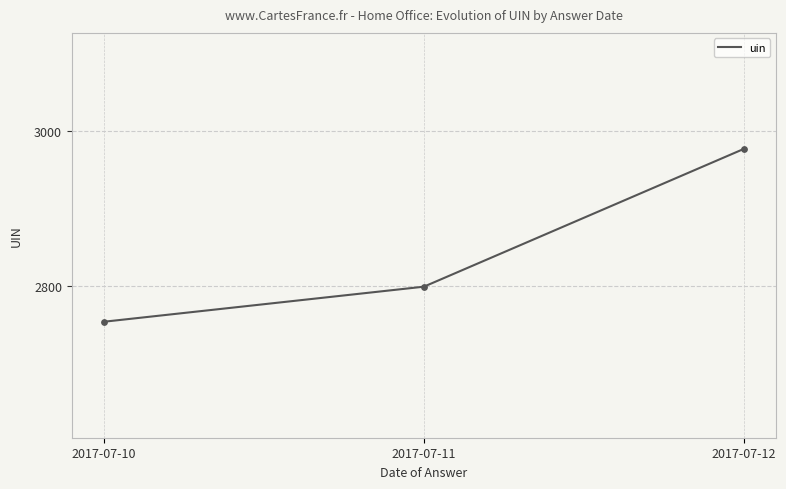

What is the ratio of the value at 2017-07-12 to the value at 2017-07-11?

1.1